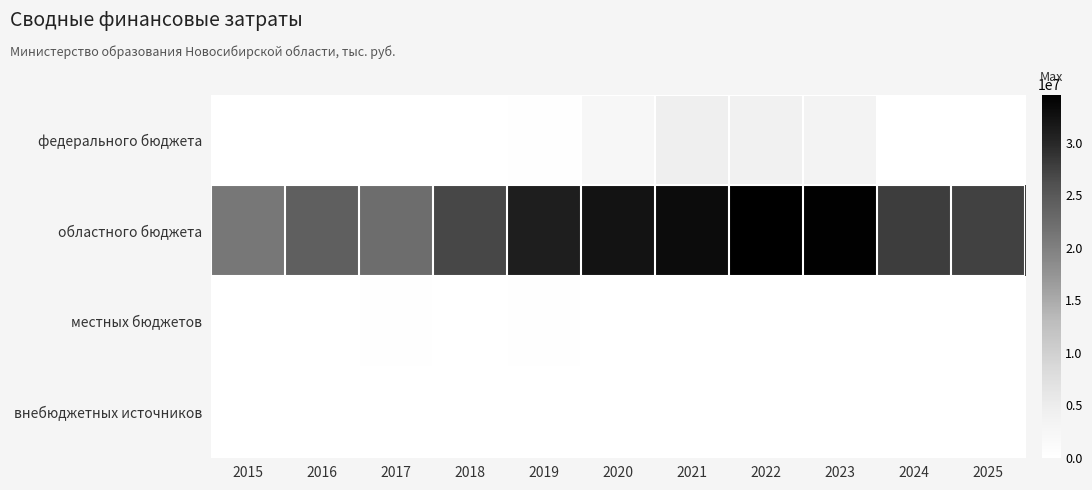

Reading left to right, transcribe all the data shown in this chart.

федерального бюджета: 2015=0.0	2016=24039.6	2017=40400.3	2018=72335.7	2019=190753.4	2020=2055424.2	2021=4357560.4	2022=3904144.6	2023=3369708.0	2024=49933.8	2025=0.0
областного бюджета: 2015=20987319.4	2016=24138863.1	2017=22383003.1	2018=26911998.9	2019=30935706.3	2020=32204810.4	2021=32980389.2	2022=34571816.3	2023=34380121.1	2024=27839797.4	2025=27526823.8
местных бюджетов: 2015=0.0	2016=133831.7	2017=214524.4	2018=77633.8	2019=135209.4	2020=48070.7	2021=111979.5	2022=39893.9	2023=6064.1	2024=57549.0	2025=56822.0
внебюджетных источников: 2015=0.0	2016=0.0	2017=0.0	2018=0.0	2019=7804.0	2020=3919.0	2021=0.0	2022=0.0	2023=0.0	2024=0.0	2025=0.0